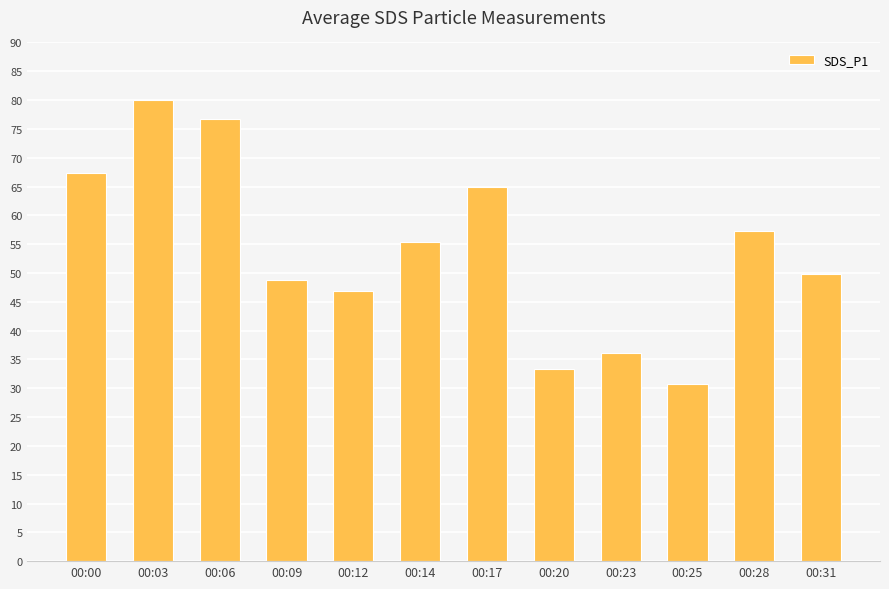

What is the value of the 5th bar from the left?

46.9